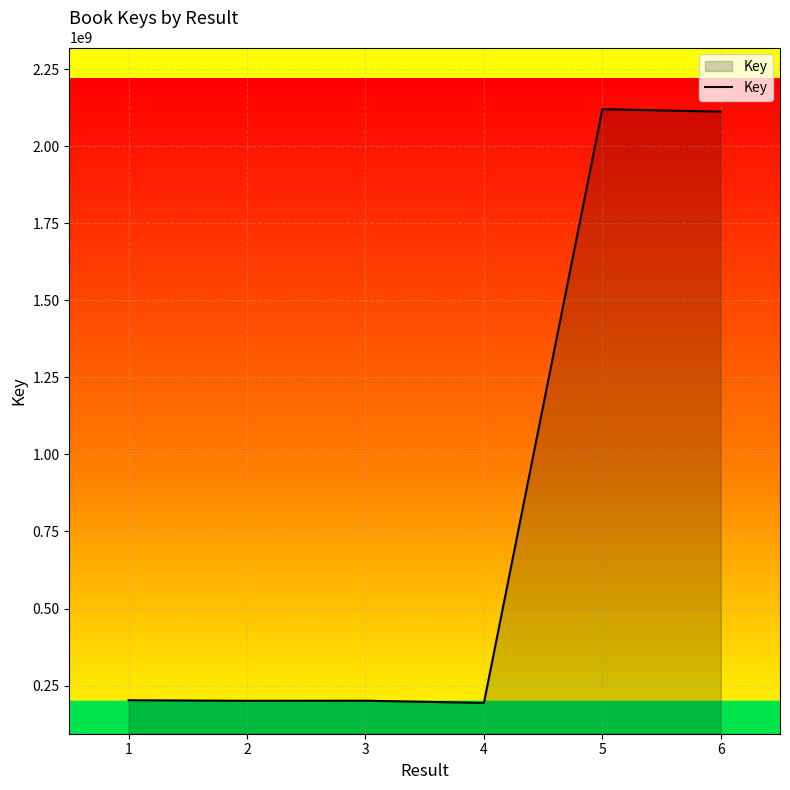

Approximately how many times larger is the value at 6 compared to 3?

10.5